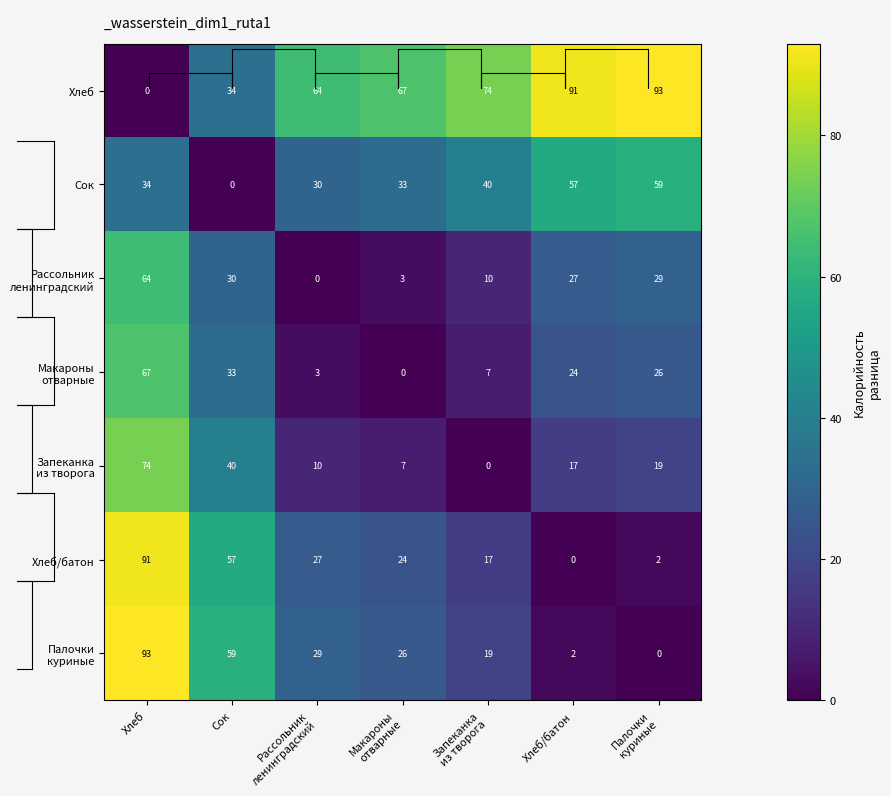

What is the total value across all series at Хлеб?

423